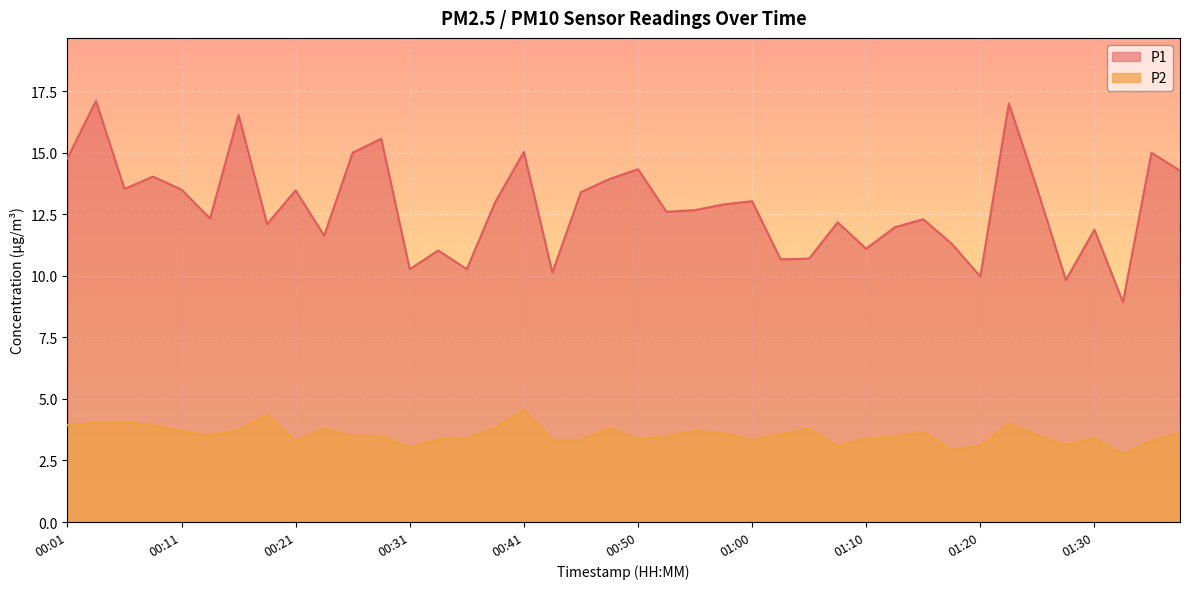

True or false: P1 has a value of 6.9 at 00:45.

False